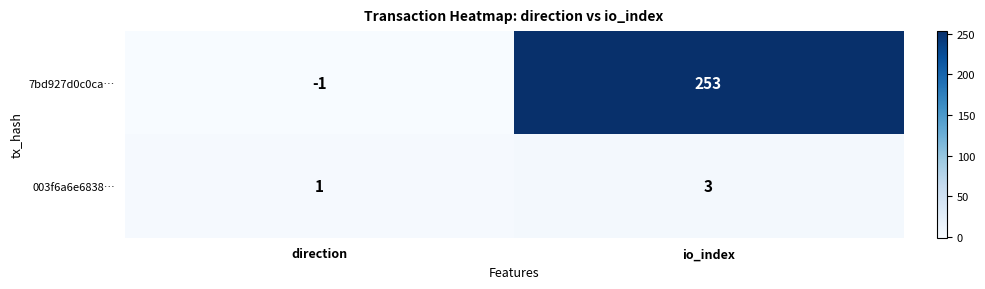

Which category has the highest value across all series?

io_index